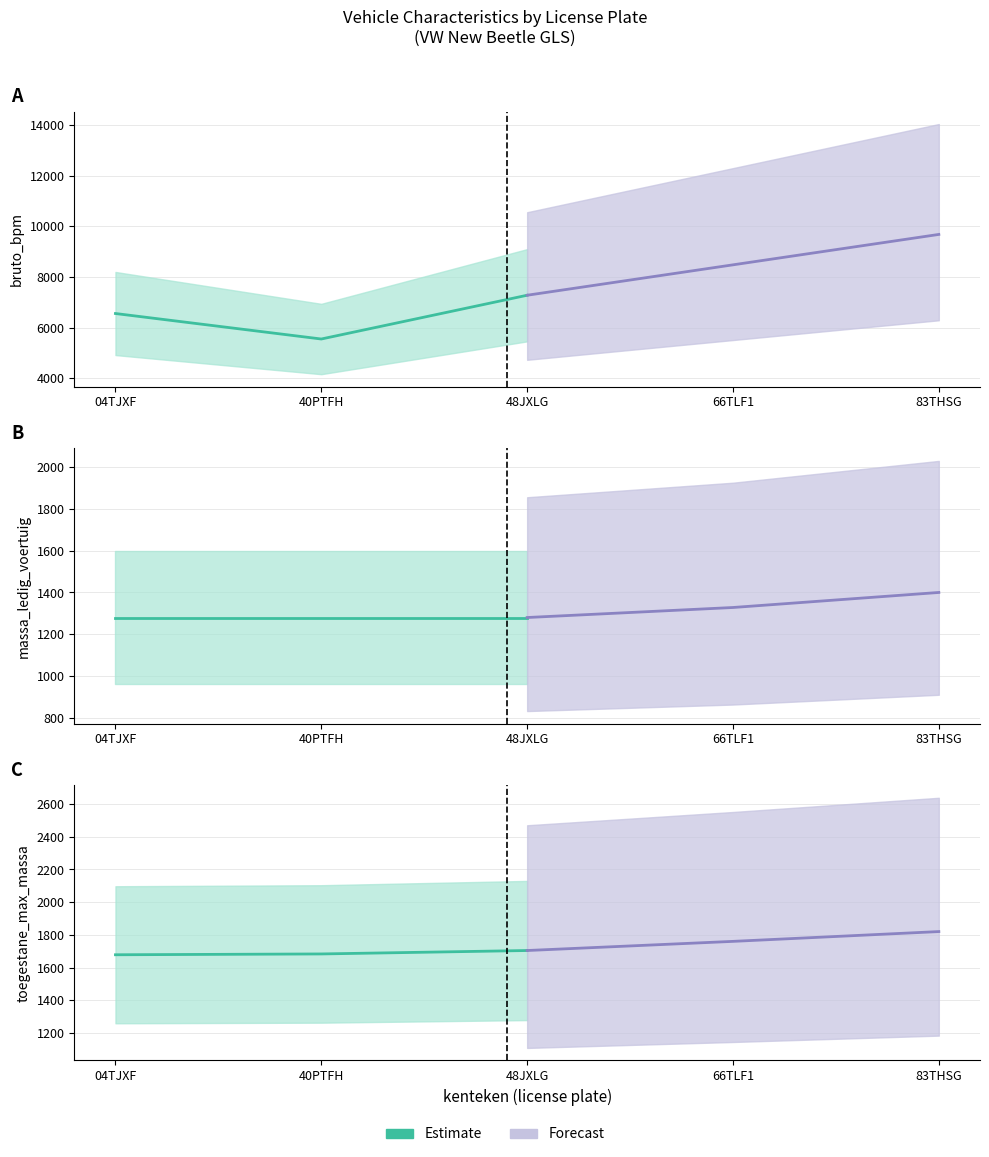

How many values in the Estimate series are below 1683?

1